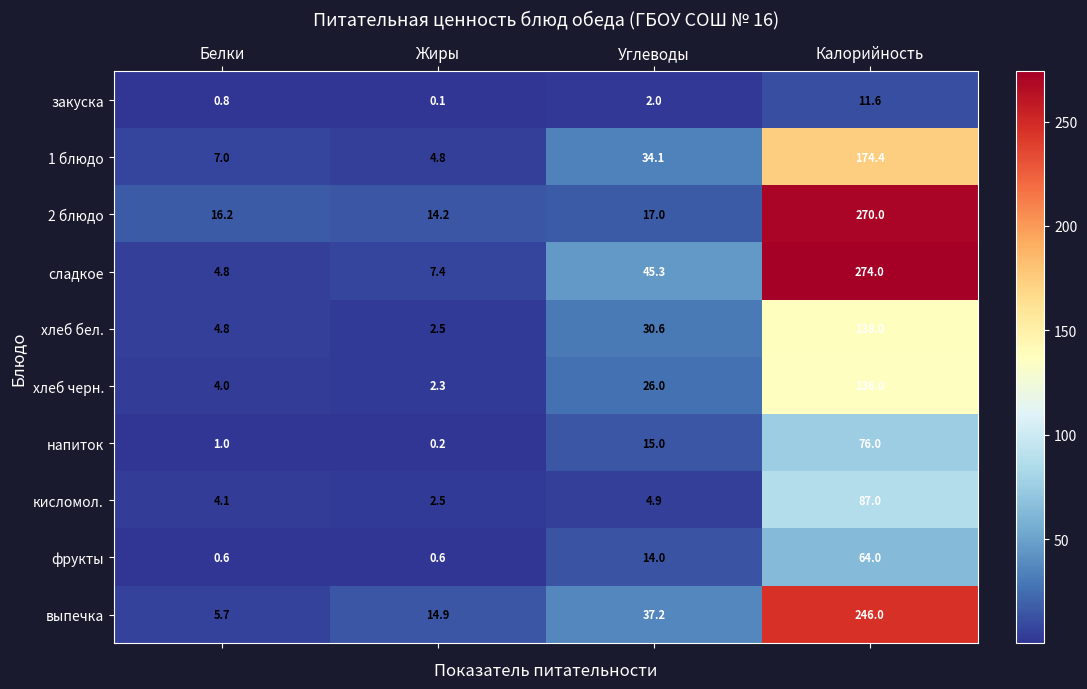

At which category does the chart reach its peak across all series?

Калорийность